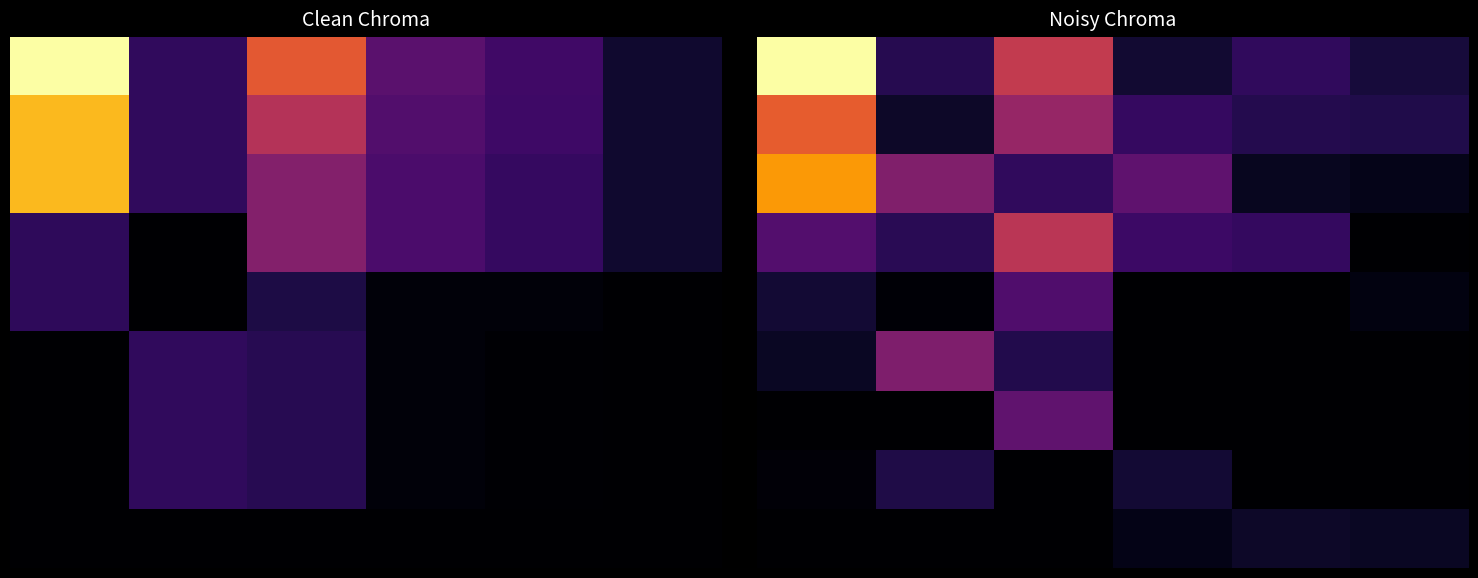

What is the total value across all series at 5?

3989703.5